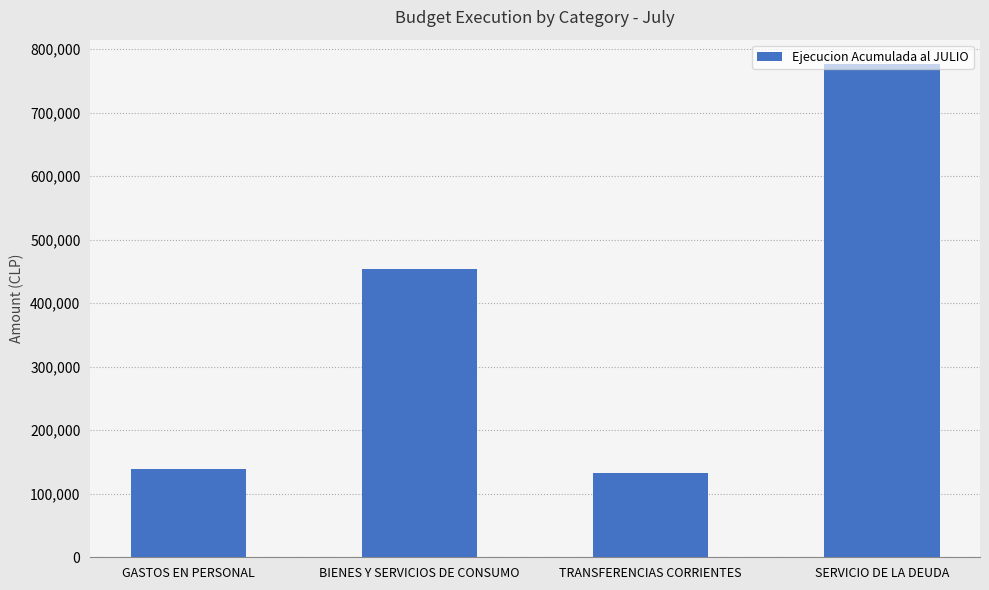

Does the chart contain any negative values?

No